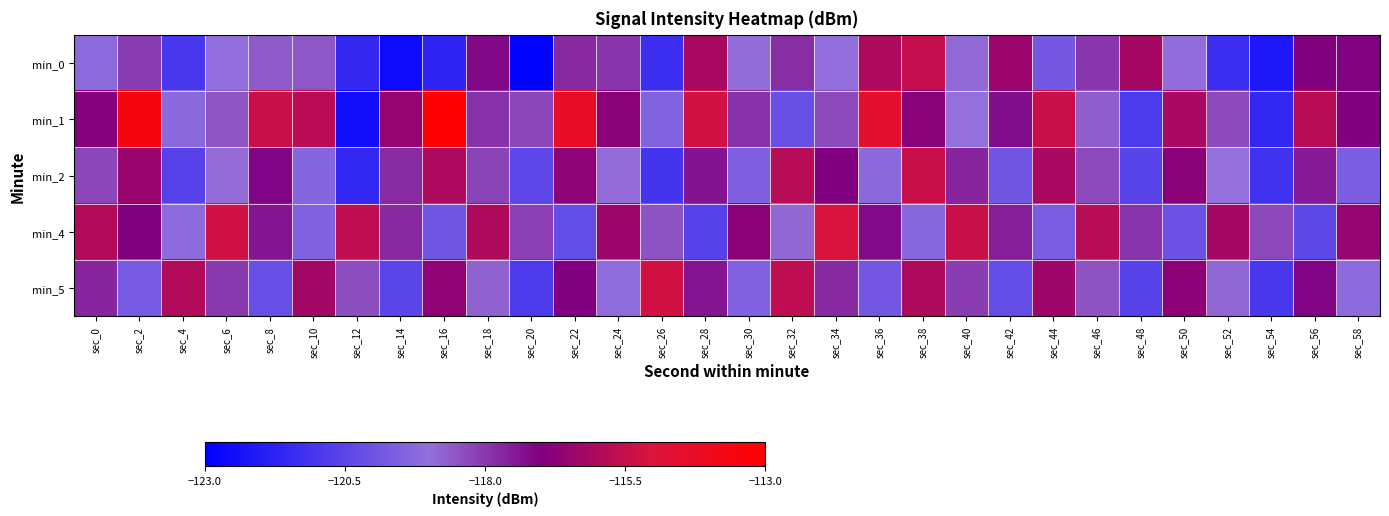

Between sec_10 and sec_34, which series saw the biggest shift?

min_4